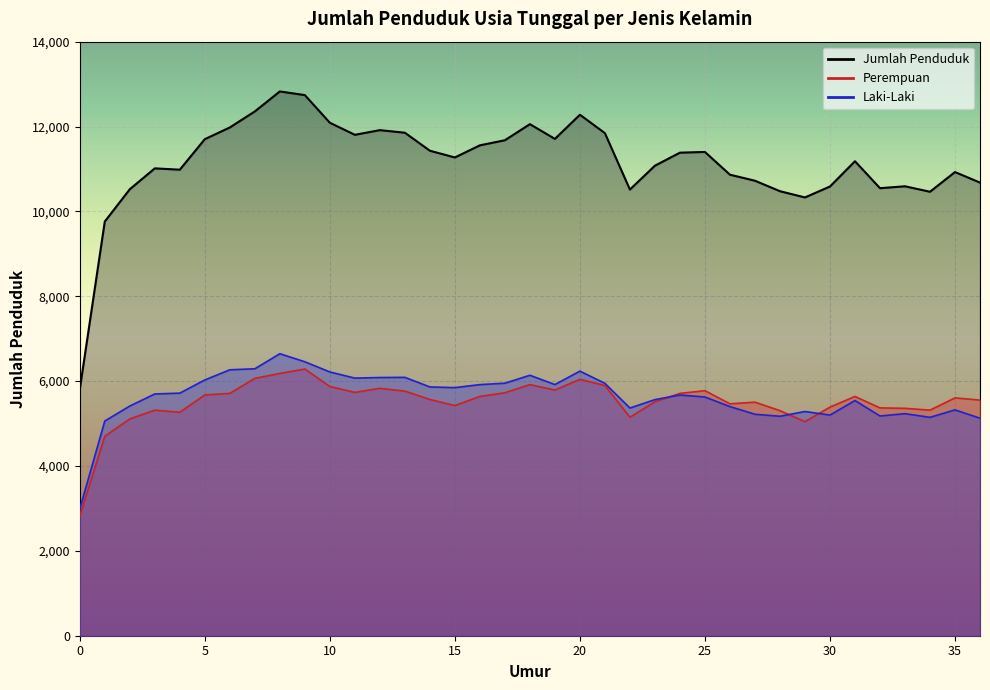

Reading left to right, list all the values displayed in this chart.

Laki-Laki: 0=2989	1=5060	2=5413	3=5698	4=5717	5=6028	6=6267	7=6291	8=6646	9=6456	10=6216	11=6071	12=6085	13=6089	14=5863	15=5847	16=5918	17=5951	18=6138	19=5919	20=6236	21=5948	22=5366	23=5564	24=5673	25=5626	26=5400	27=5219	28=5172	29=5284	30=5200	31=5543	32=5178	33=5233	34=5147	35=5322	36=5126
Perempuan: 0=2820	1=4701	2=5109	3=5316	4=5266	5=5674	6=5711	7=6065	8=6181	9=6285	10=5873	11=5734	12=5830	13=5765	14=5567	15=5424	16=5639	17=5726	18=5918	19=5790	20=6042	21=5896	22=5149	23=5513	24=5711	25=5775	26=5465	27=5504	28=5304	29=5045	30=5387	31=5639	32=5369	33=5359	34=5316	35=5605	36=5553
Jumlah Penduduk: 0=5809	1=9761	2=10522	3=11014	4=10983	5=11702	6=11978	7=12356	8=12827	9=12741	10=12089	11=11805	12=11915	13=11854	14=11430	15=11271	16=11557	17=11677	18=12056	19=11709	20=12278	21=11844	22=10515	23=11077	24=11384	25=11401	26=10865	27=10723	28=10476	29=10329	30=10587	31=11182	32=10547	33=10592	34=10463	35=10927	36=10679